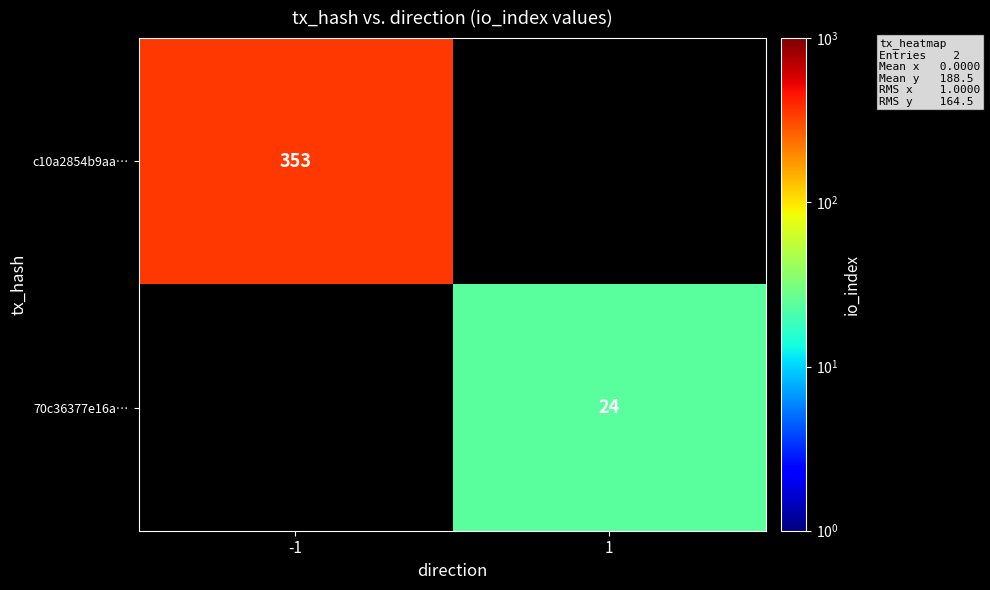

True or false: c10a2854b9aa… has a value of 353 at -1.

True